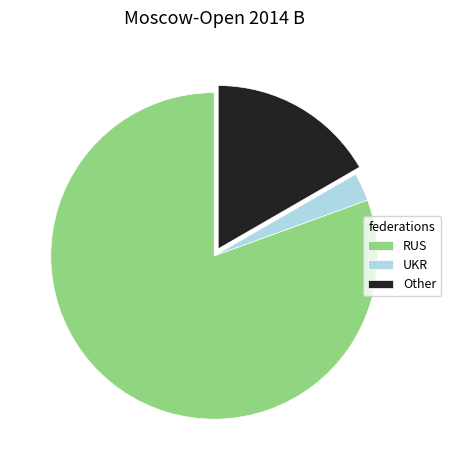

Which category accounts for the majority?

RUS